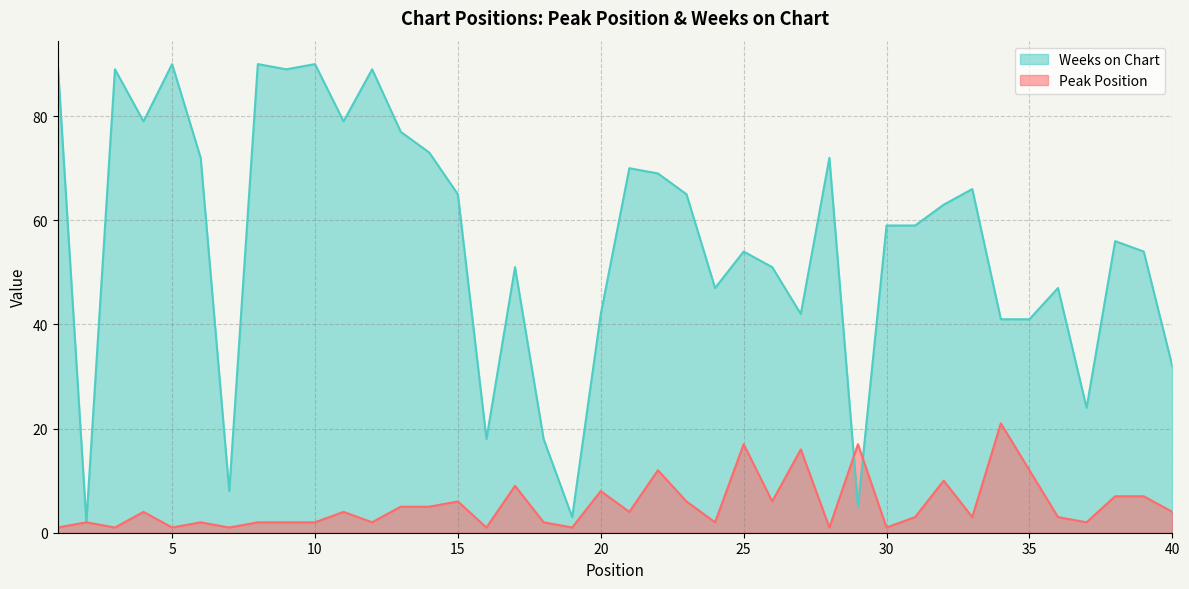

How many data points in Peak Position are less than 4?

20